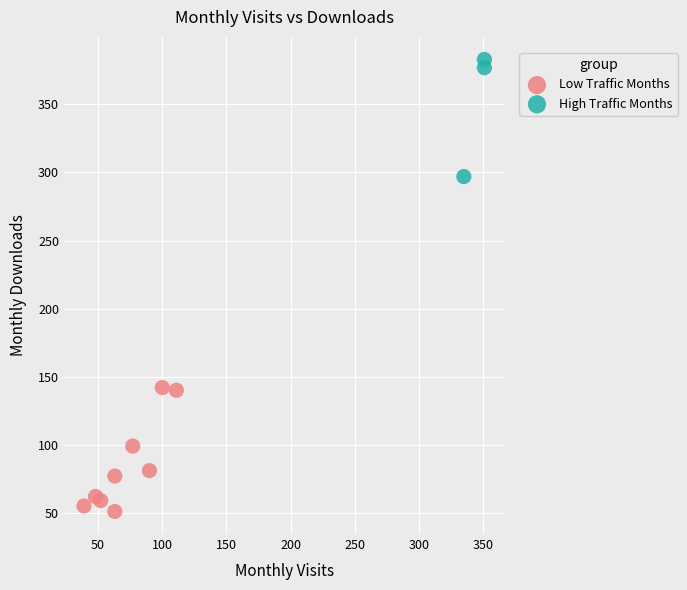

What are all the series names shown in the legend?

Low Traffic Months, High Traffic Months